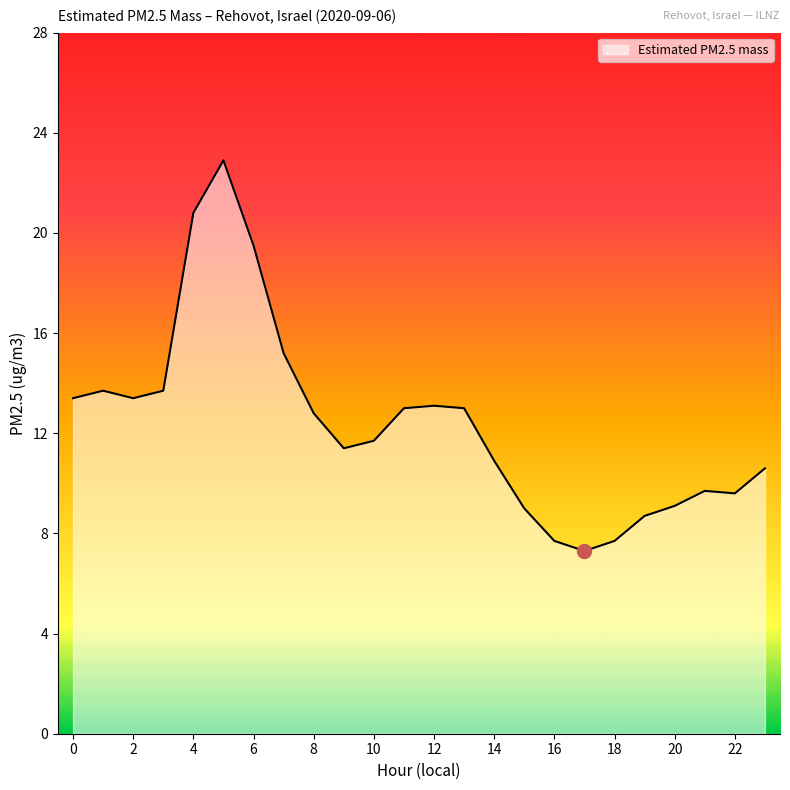

What is the maximum value shown in the chart?

22.9